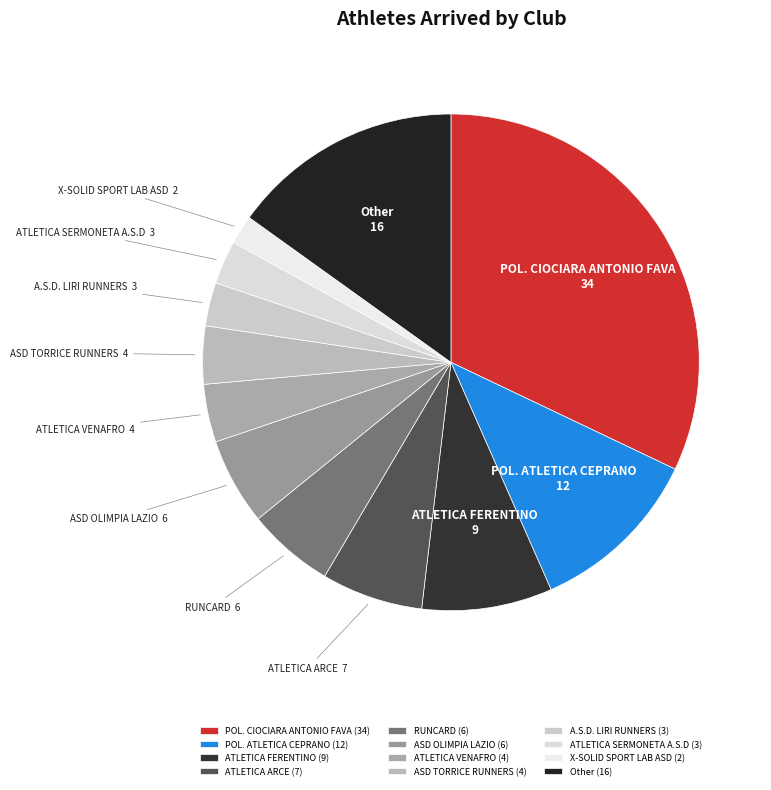

How many slices are in this pie chart?

12